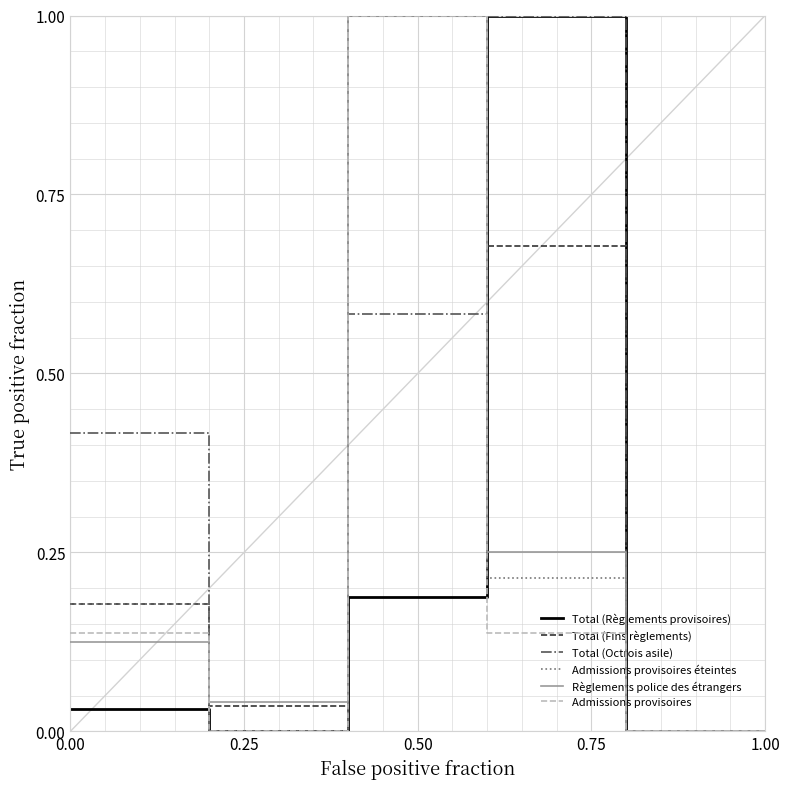

What is the value of the Admissions provisoires point at the 4th from the left?

0.1